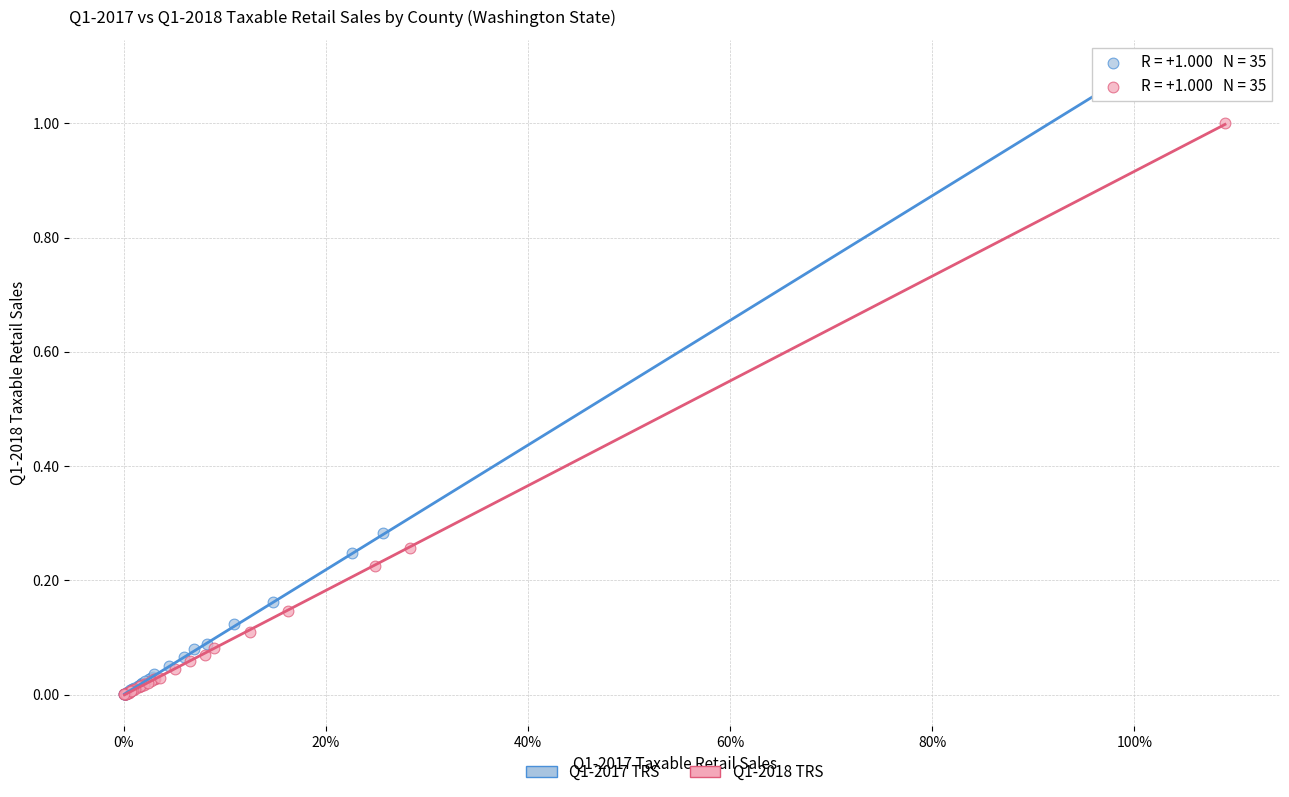

Which series has the widest spread of Y values?

Q1-2017 TRS